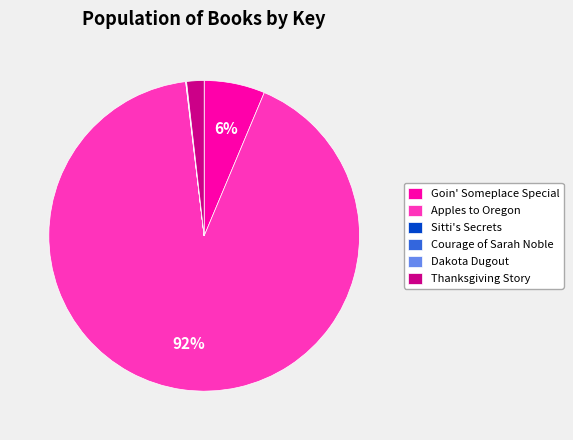

To the nearest percent, what percentage of the pie is Goin' Someplace Special?

6%